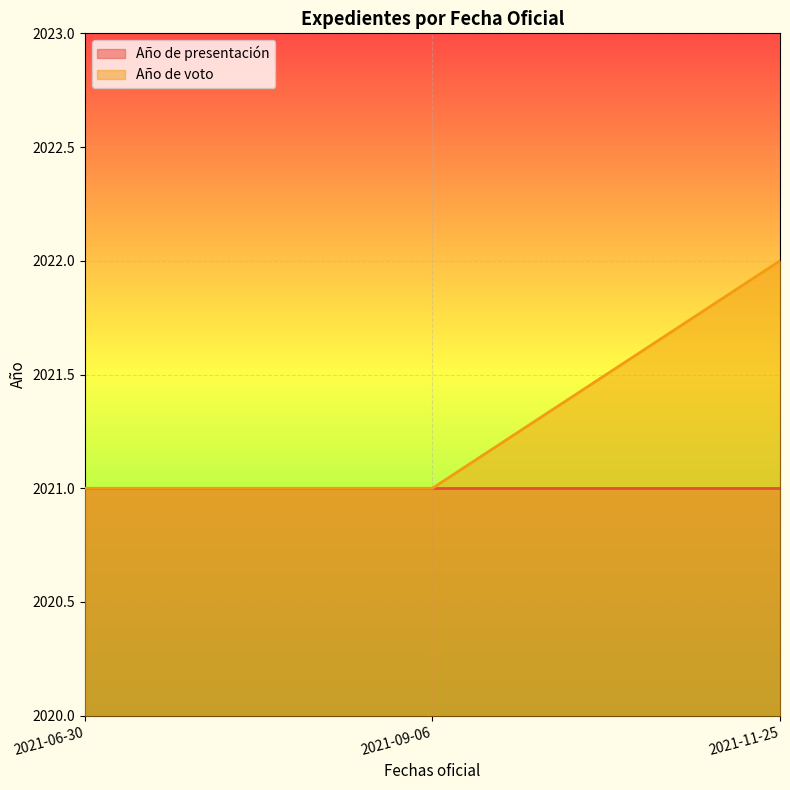

True or false: the data shows 2021 at 2021-09-06.

True